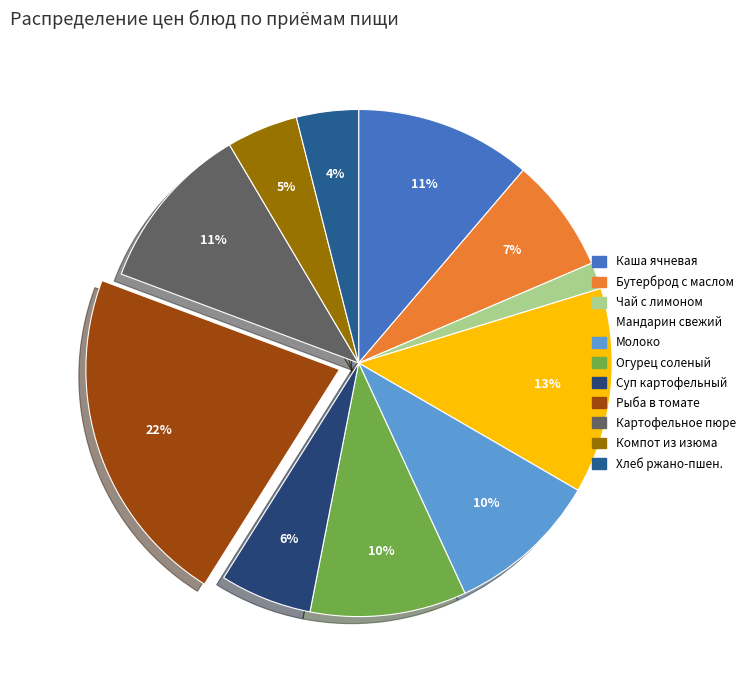

How many slices are in this pie chart?

11